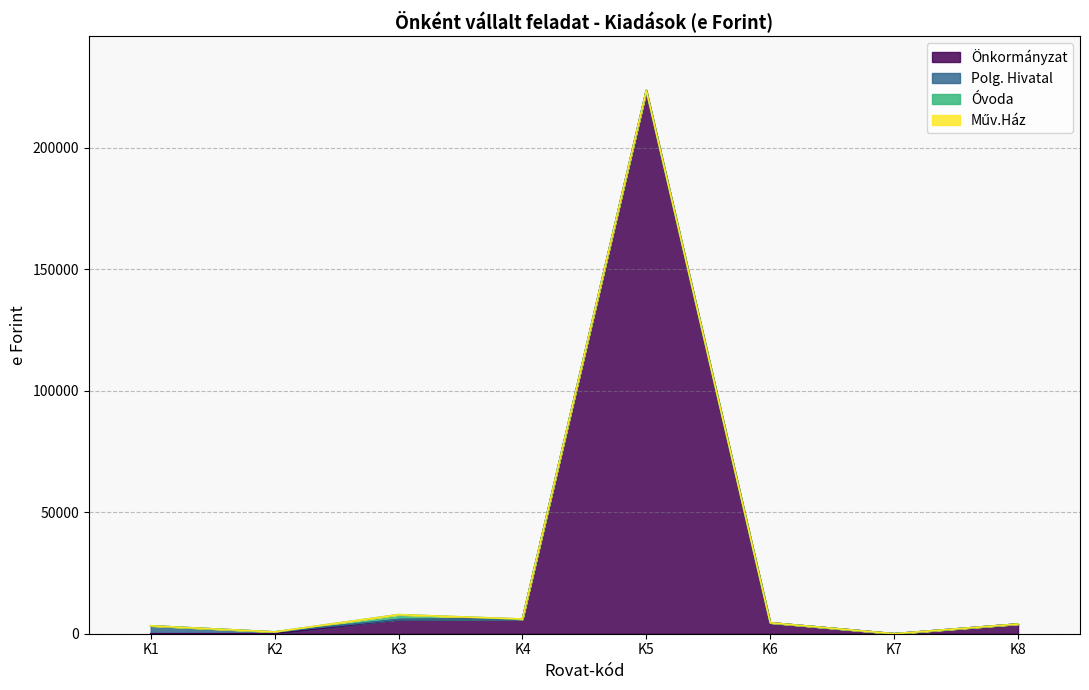

List the labels in order of Műv.Ház value, smallest first.

K1, K2, K3, K4, K5, K6, K7, K8